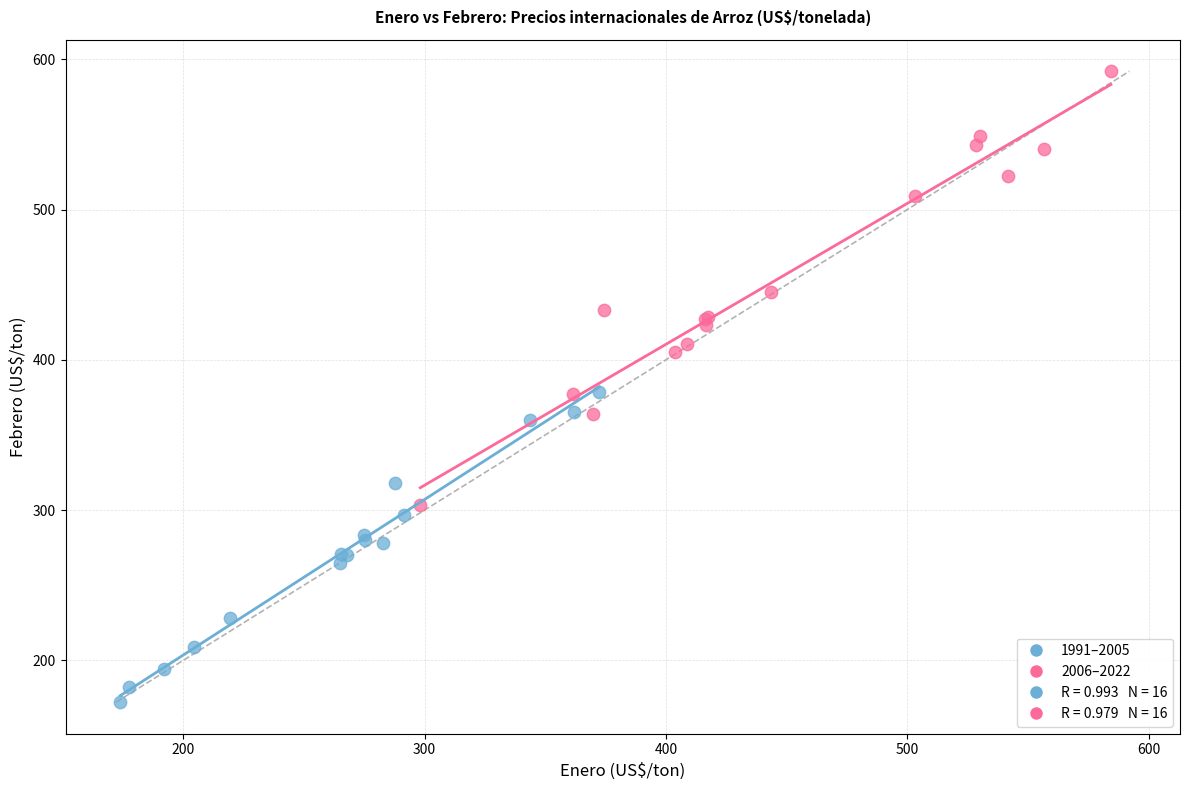

Which series reaches the minimum Y coordinate?

1991–2005